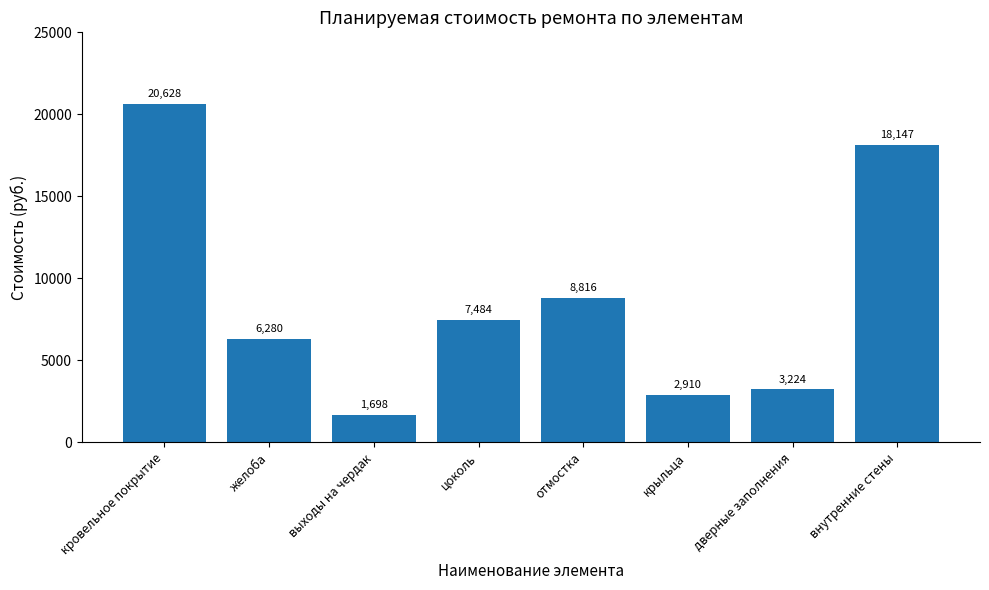

What is the greatest value displayed?

20628.5